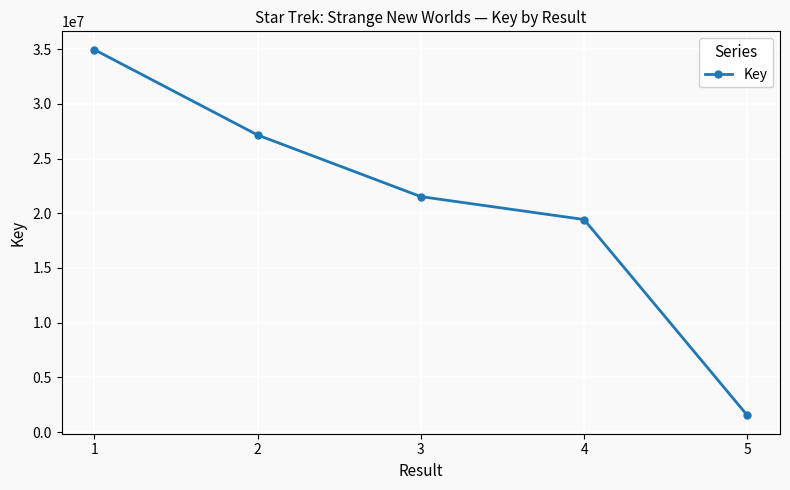

List the labels in order of value, largest first.

1, 2, 3, 4, 5